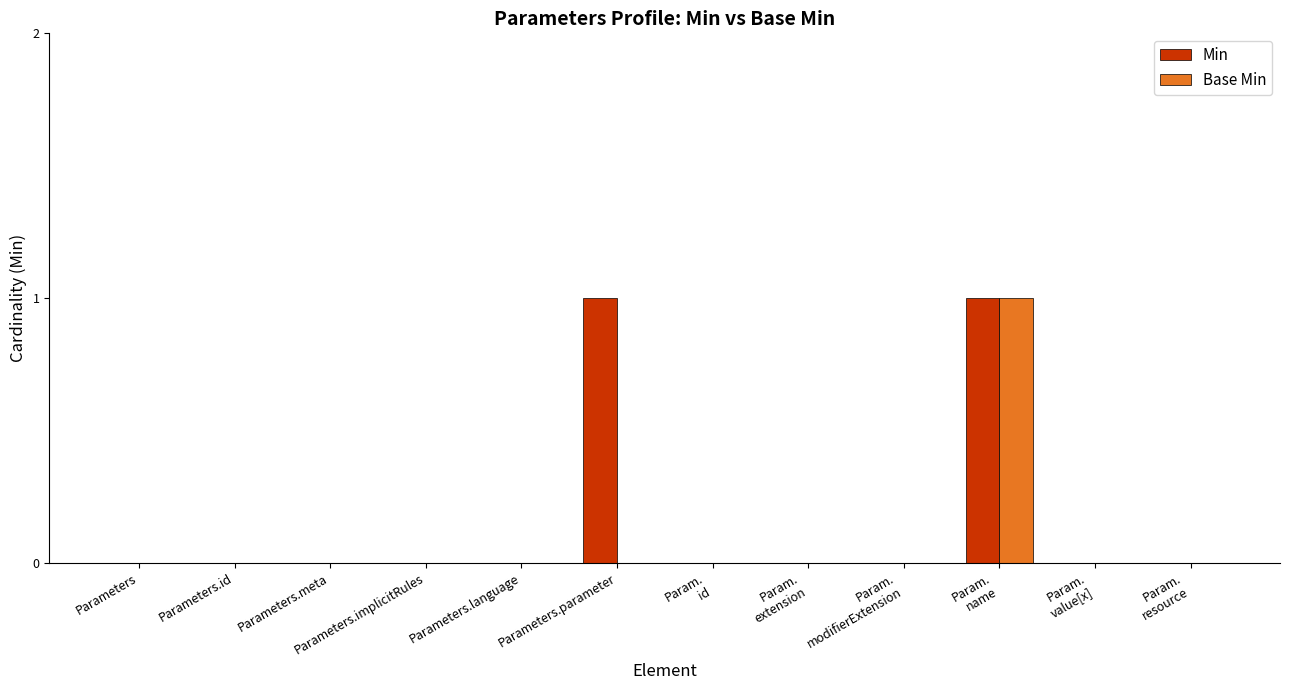

At which category is the sum across all series the highest?

Param.
name